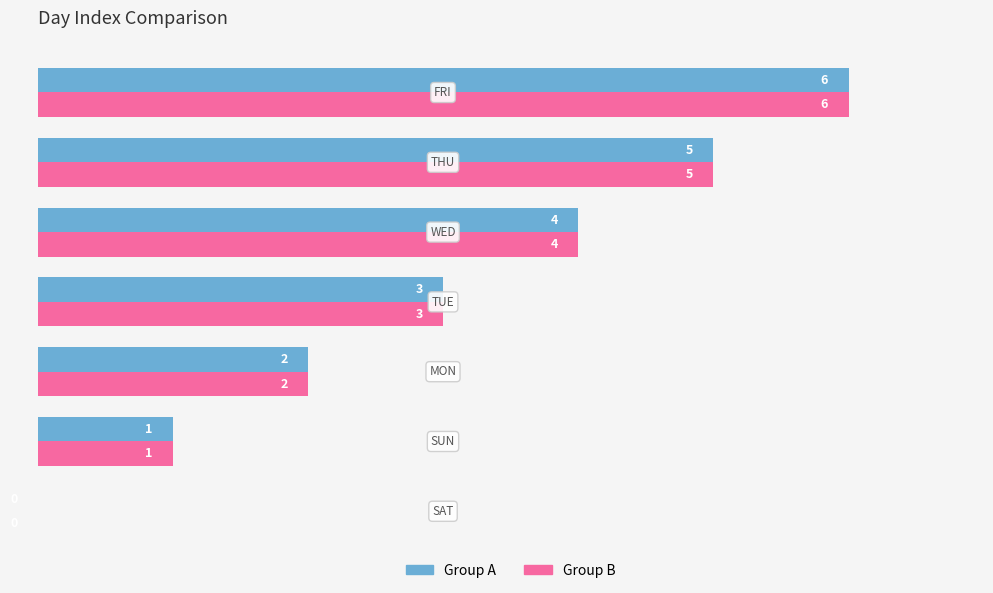

What is the maximum value shown in the chart?

6